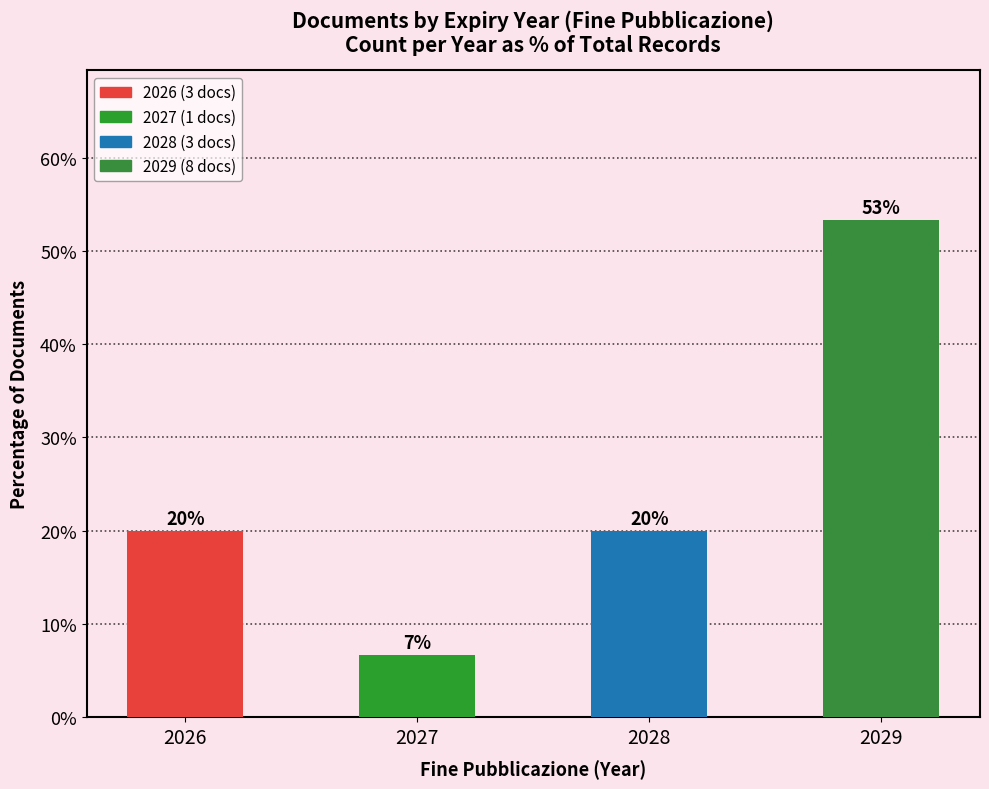

What value does the data have at 2029?

53.3